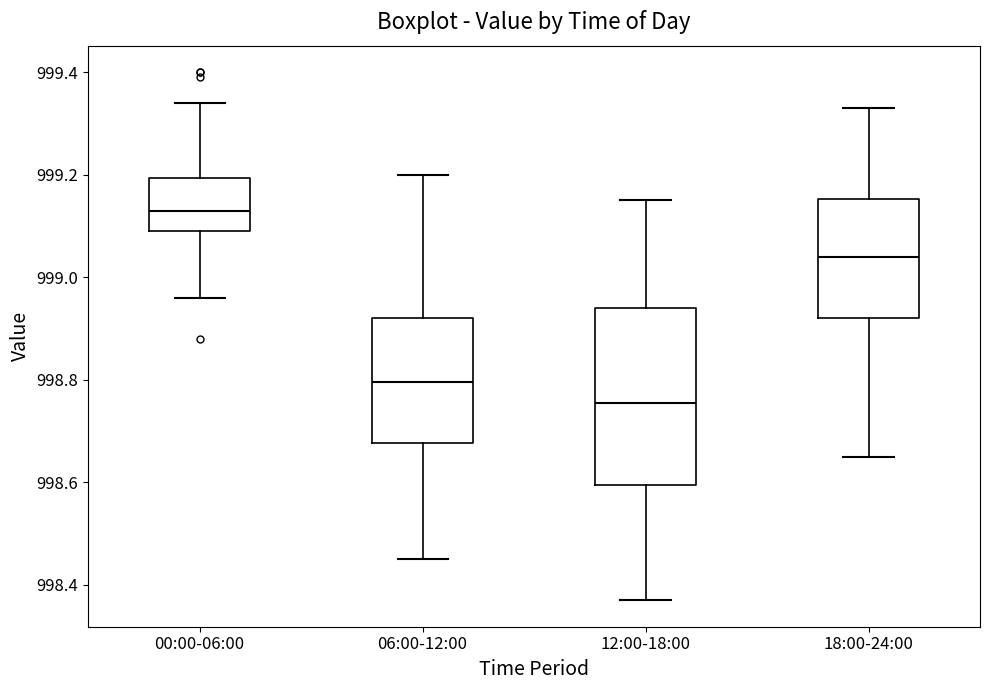

Reading left to right, read every box against the y-axis: the position of its median line, the range the box covers, and the ends of its whiskers. The values are not printed on the chart, so give them approximately, as read against the axis.

00:00-06:00: median 999.14, box 999.10 to 999.20, whiskers 998.96 to 999.34
06:00-12:00: median 998.80, box 998.68 to 998.92, whiskers 998.46 to 999.20
12:00-18:00: median 998.76, box 998.60 to 998.94, whiskers 998.38 to 999.16
18:00-24:00: median 999.04, box 998.92 to 999.16, whiskers 998.66 to 999.34